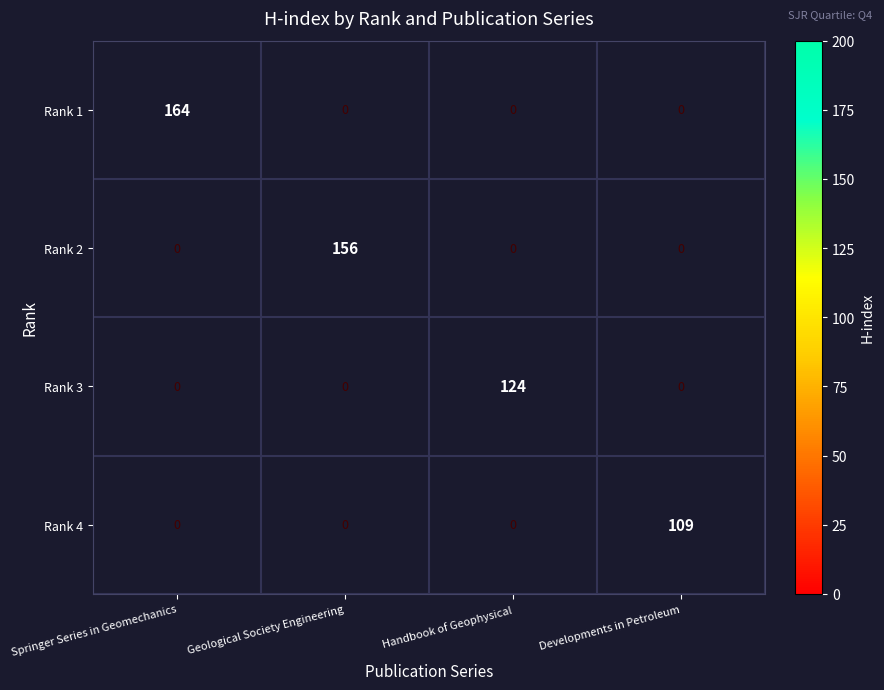

The Rank 3 series shows 124 at Handbook of Geophysical. True or false?

True